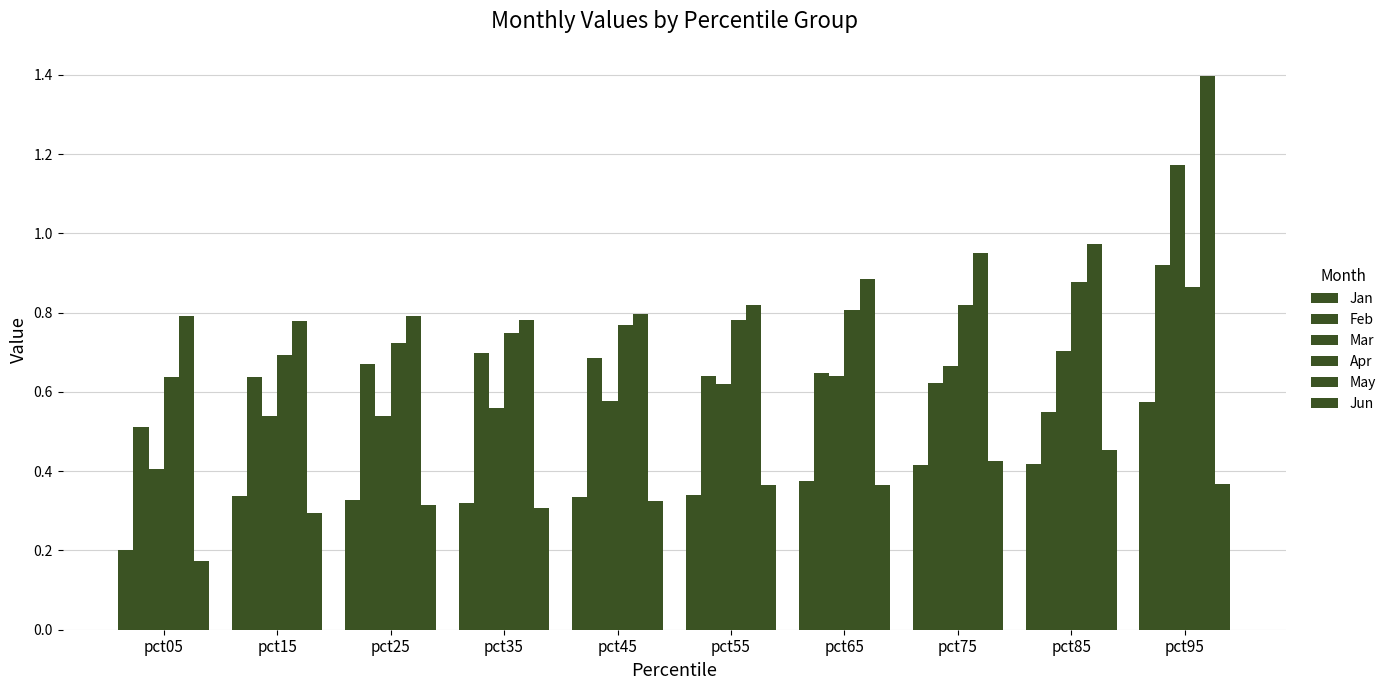

Which series has the widest spread of values?

Mar